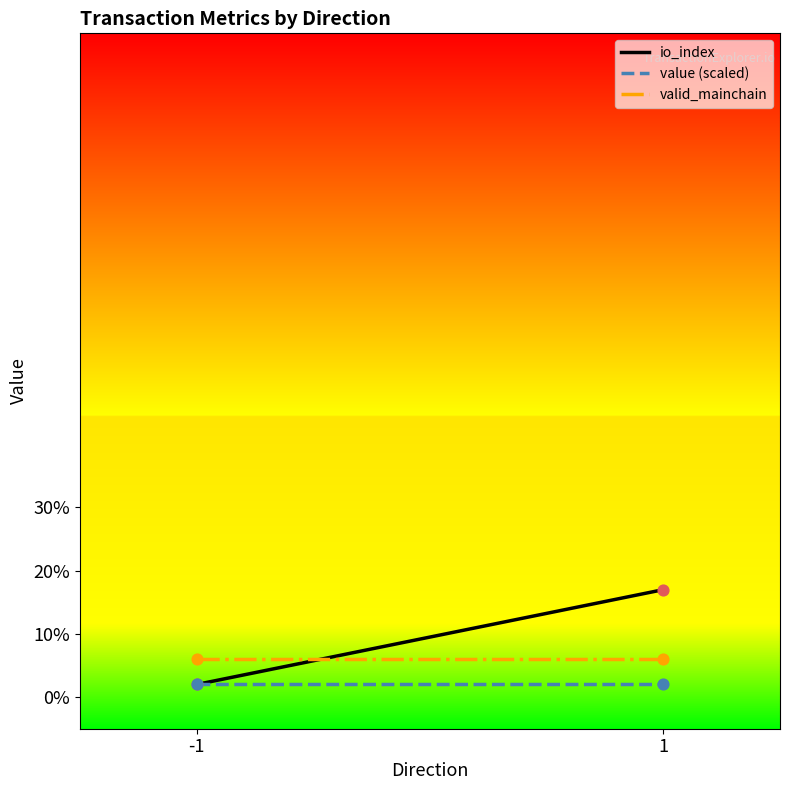

What are all the series names shown in the legend?

io_index, value (scaled), valid_mainchain